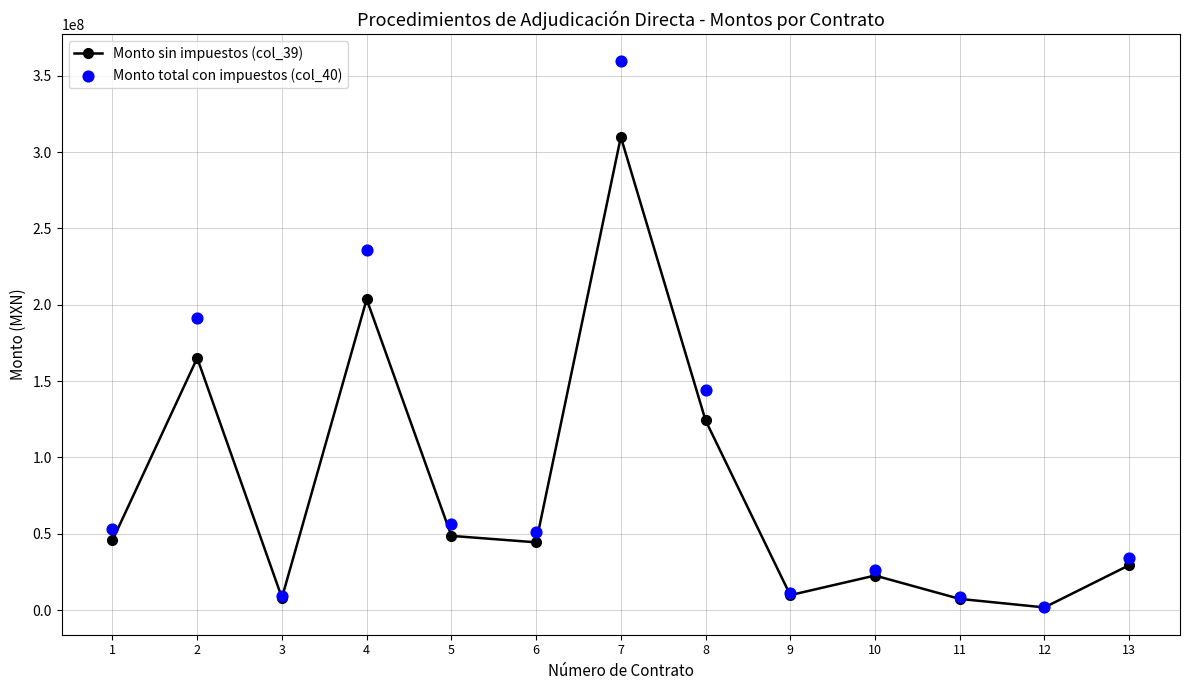

Which series reaches the maximum Y coordinate?

Monto total con impuestos (col_40)